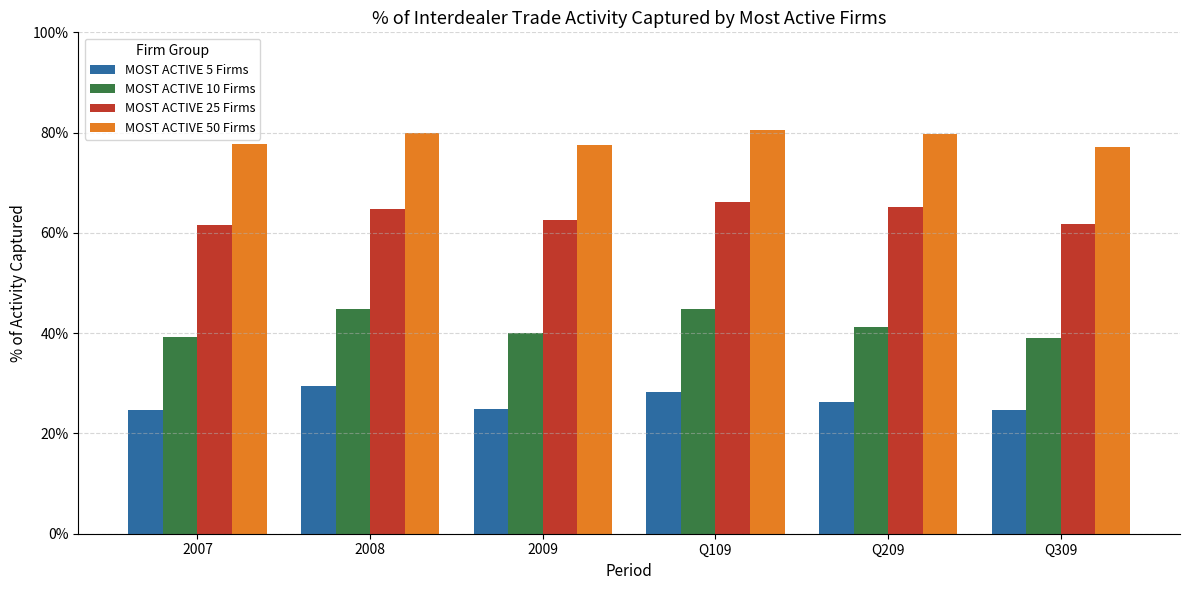

List the labels in order of MOST ACTIVE 10 Firms value, largest first.

2008, Q109, Q209, 2009, 2007, Q309